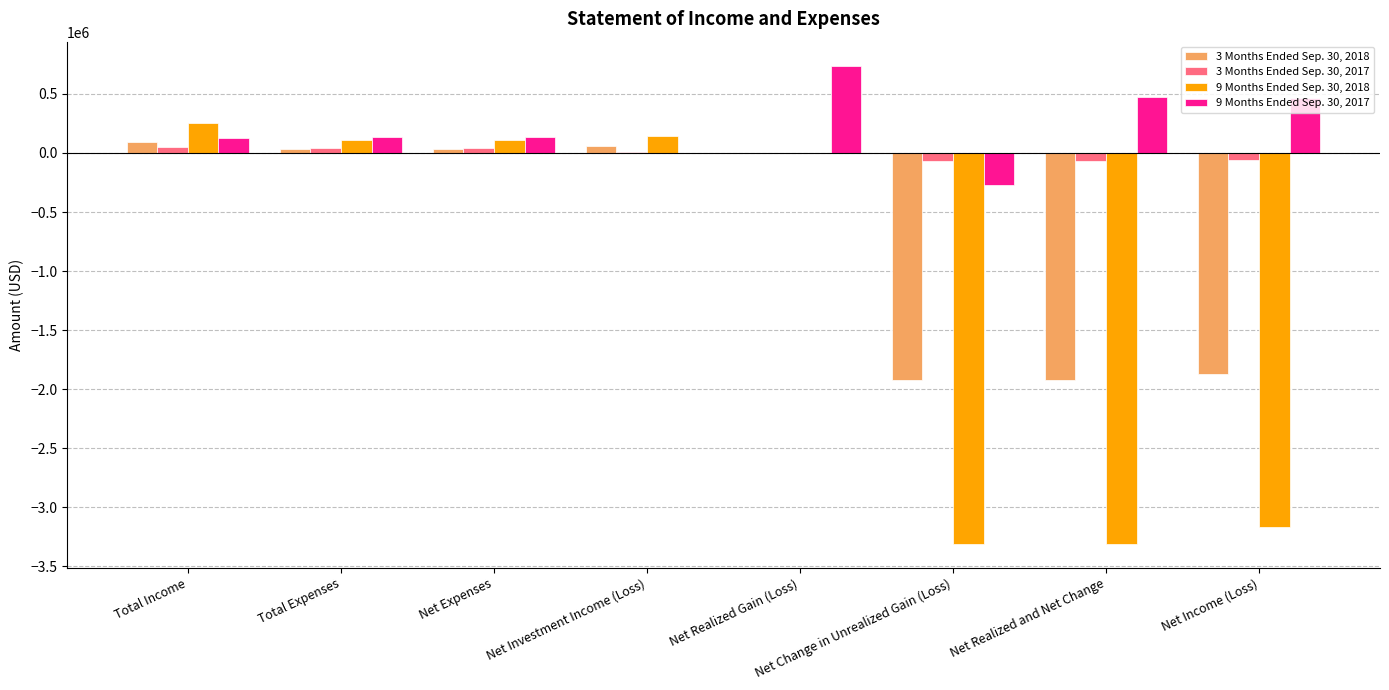

At which label does 9 Months Ended Sep. 30, 2018 reach its peak?

Total Income